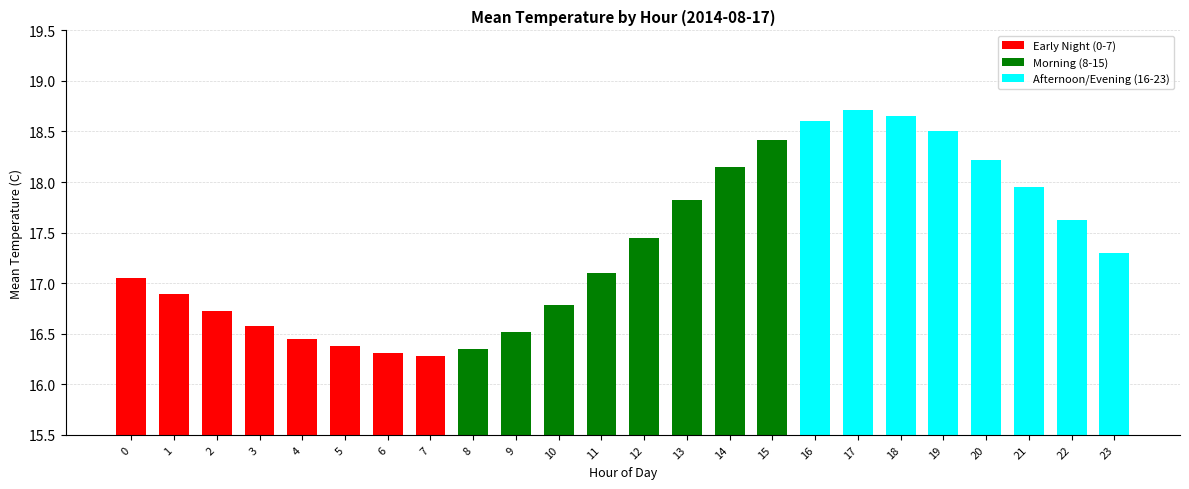

What is the difference between the maximum and minimum values?

2.4